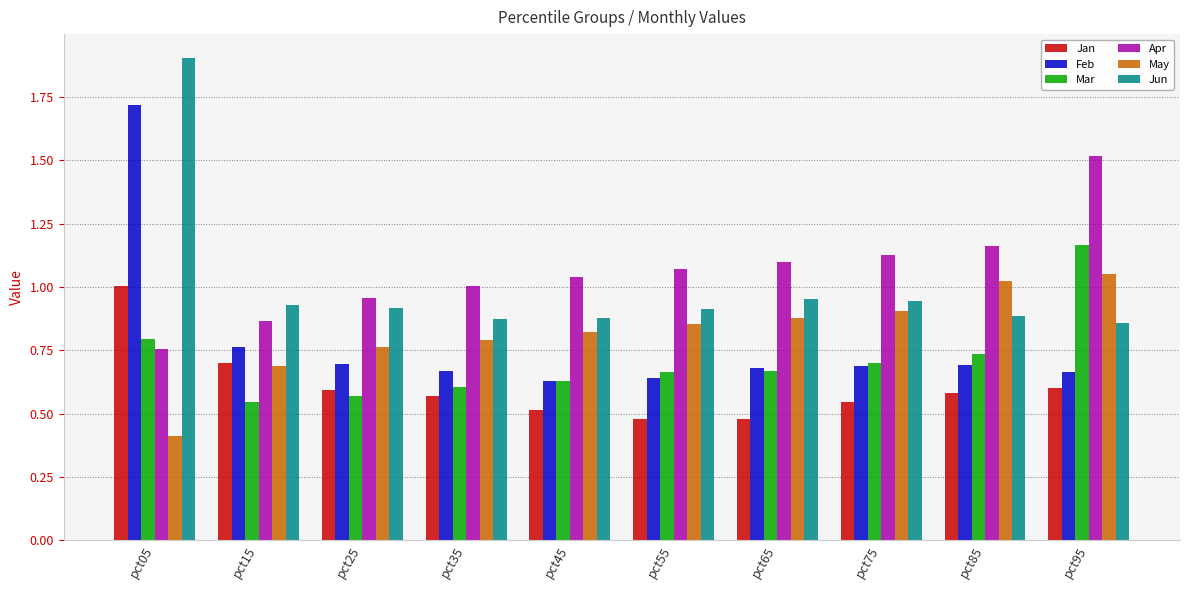

Is the value of Feb at pct45 greater than the value of Apr at pct45?

No